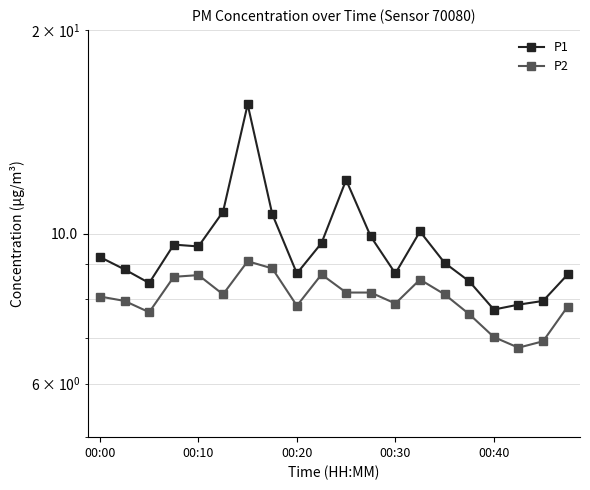

How many lines are shown in the chart?

2